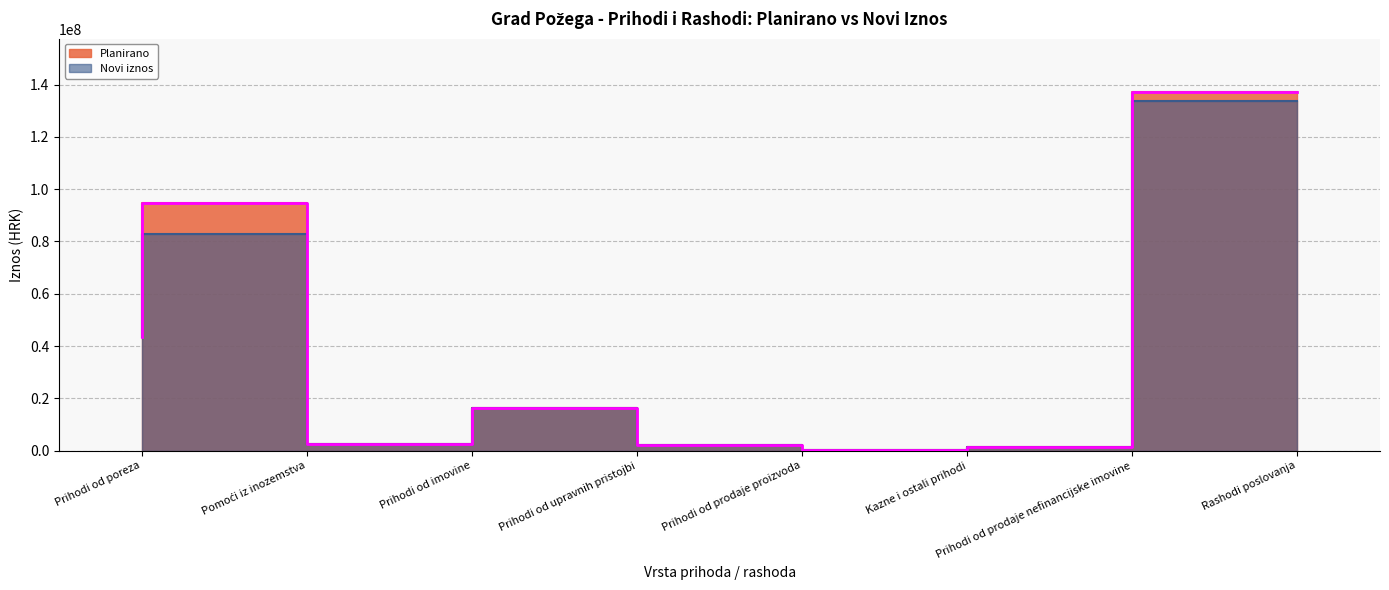

The value of Novi iznos at Prihodi od prodaje nefinancijske imovine is 1383000. True or false?

True